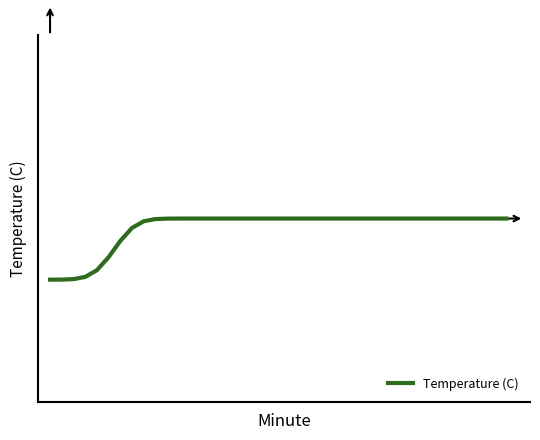

Does the chart display data point markers on the line(s)?

No